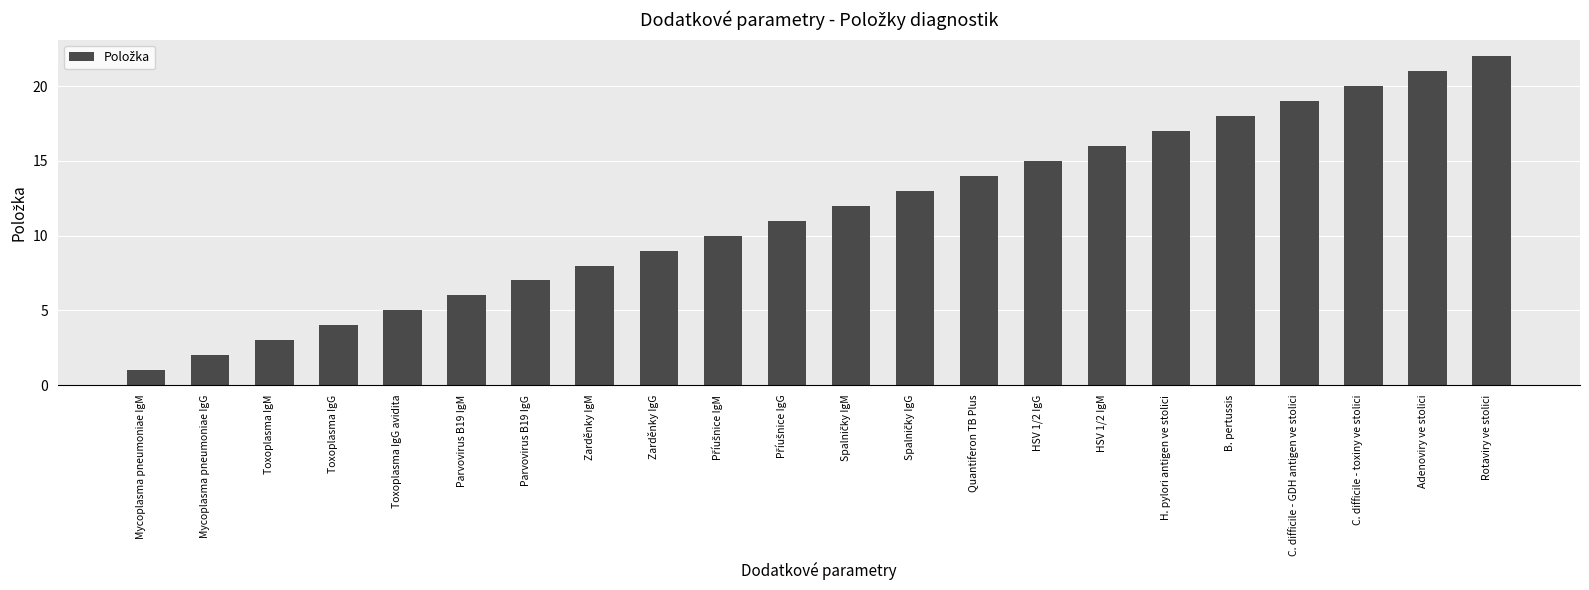

What is the difference between the maximum and minimum values?

21